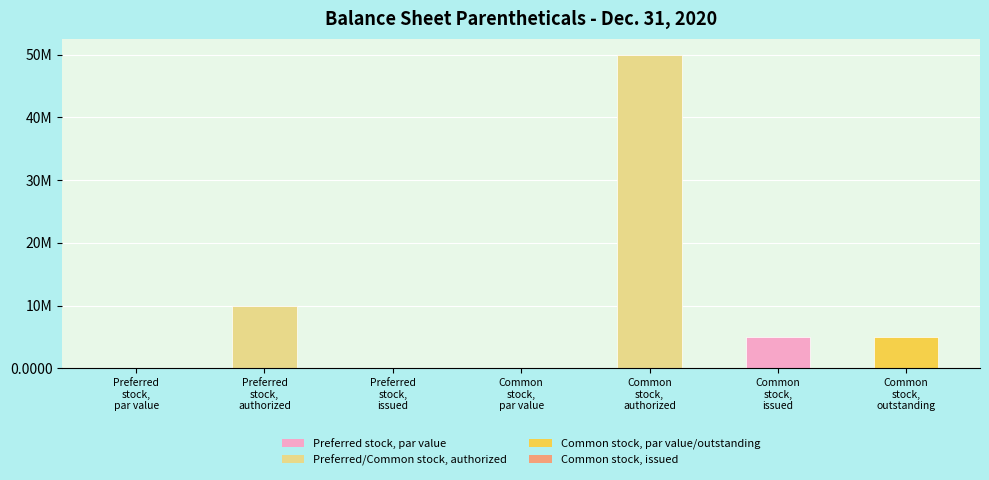

Reading left to right, list all the values displayed in this chart.

Preferred
stock,
par value=0.0	Preferred
stock,
authorized=10000000.0	Preferred
stock,
issued=0.0	Common
stock,
par value=0.0	Common
stock,
authorized=50000000.0	Common
stock,
issued=5000000.0	Common
stock,
outstanding=5000000.0